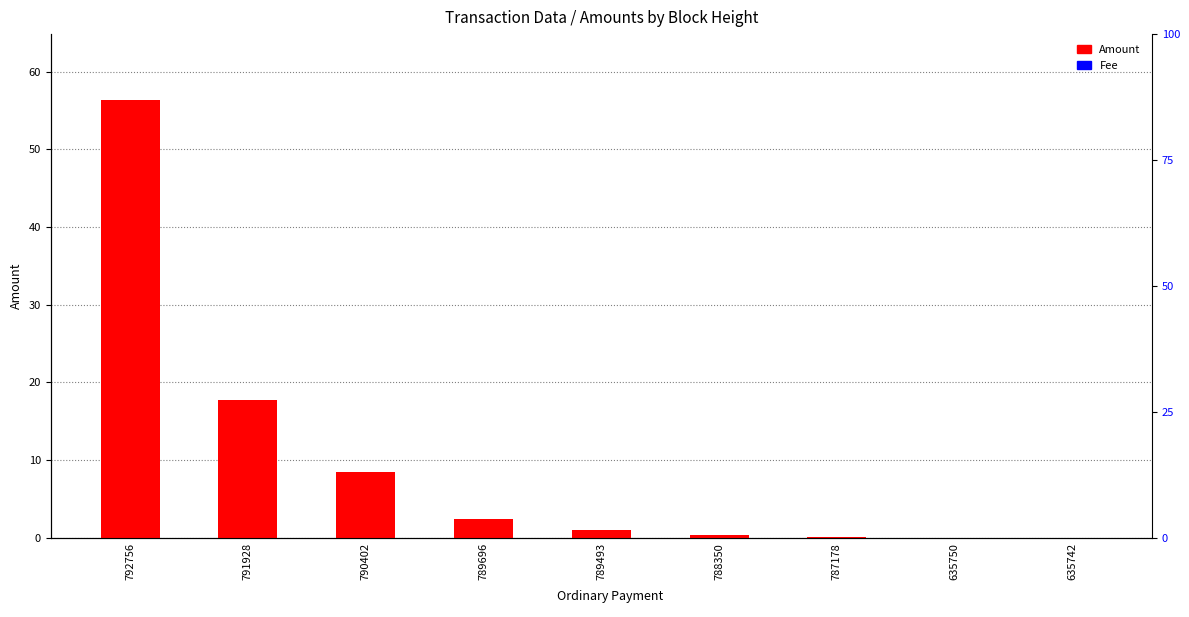

Is it true that Amount equals 0.4 at 788350?

True